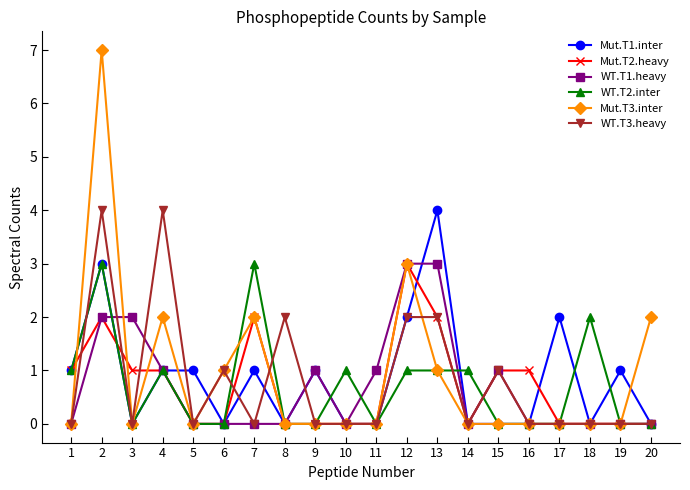

Is the value of Mut.T3.inter at 3 greater than the value of Mut.T2.heavy at 1?

No